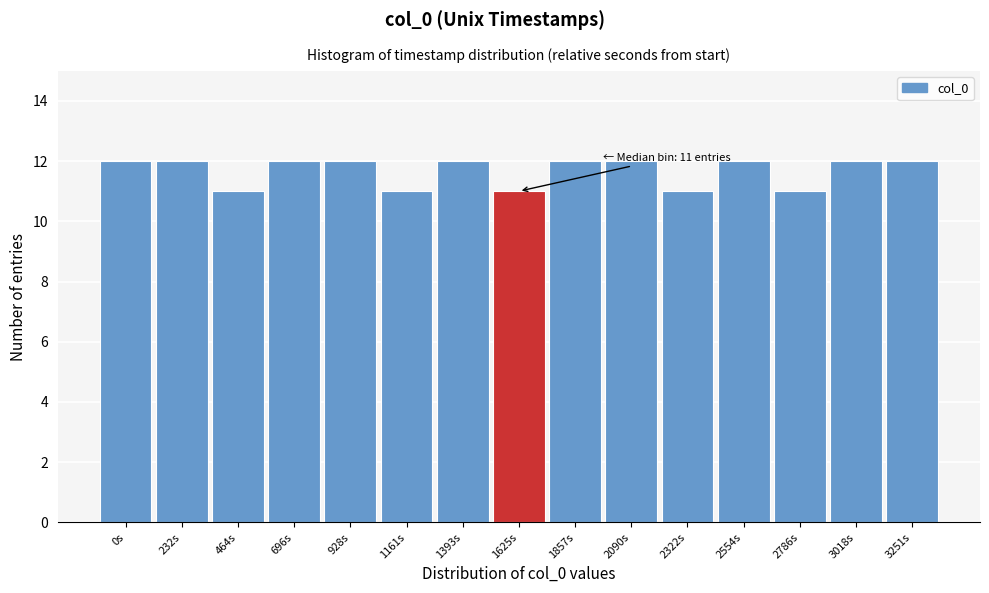

Reading left to right, extract all data points from this chart.

0s=12	232s=12	464s=11	696s=12	928s=12	1161s=11	1393s=12	1625s=11	1857s=12	2090s=12	2322s=11	2554s=12	2786s=11	3018s=12	3251s=12